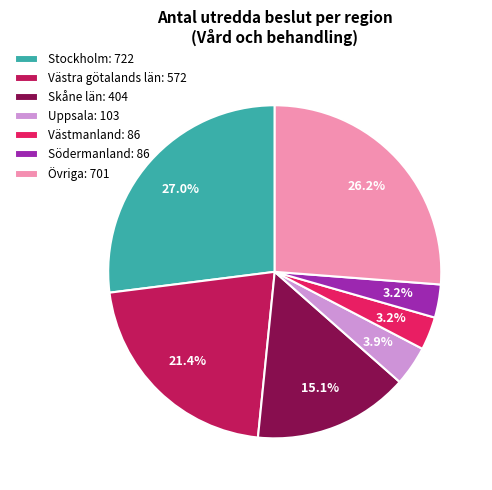

What portion of the pie excludes Västra götalands län: 572?

78.6%